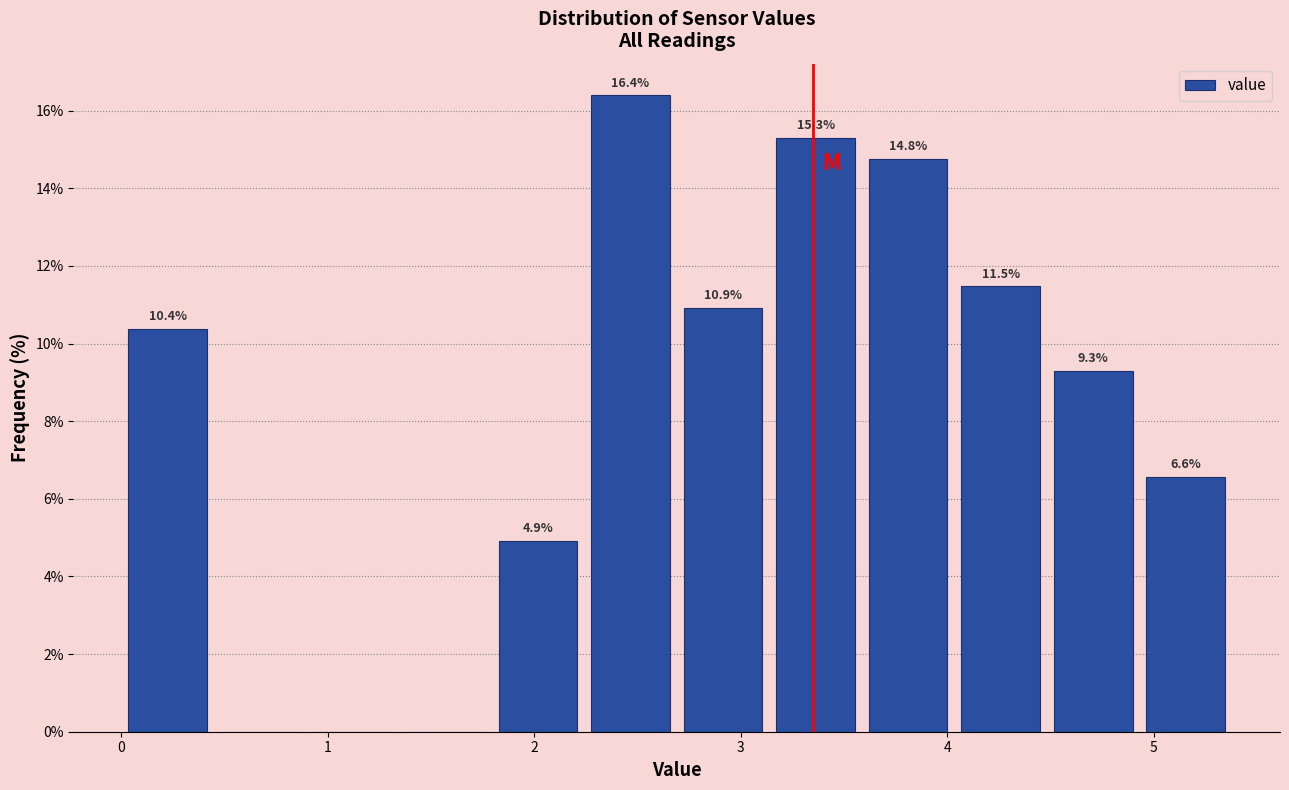

Which range on the x-axis has the tallest bar?

2.2 to 2.7